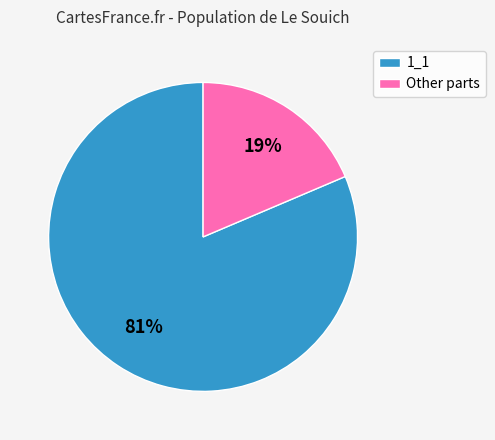

To the nearest percent, what is the average slice percentage?

50%